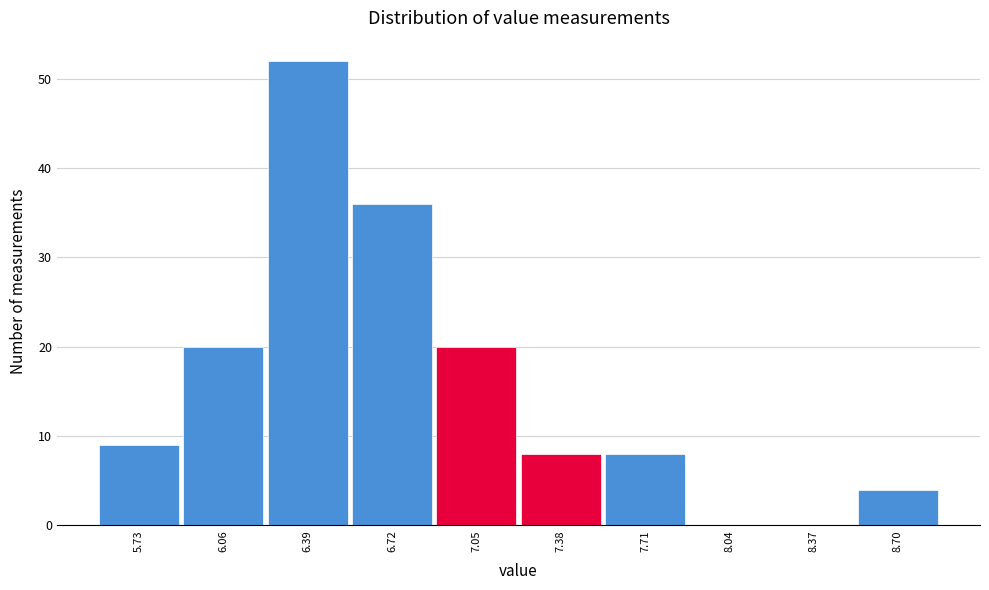

How tall is the bar that spans 6.885 to 7.215 on the x-axis? Neither the bar edges nor the heights are printed on the chart, so give them approximately, as read against the axes.

20